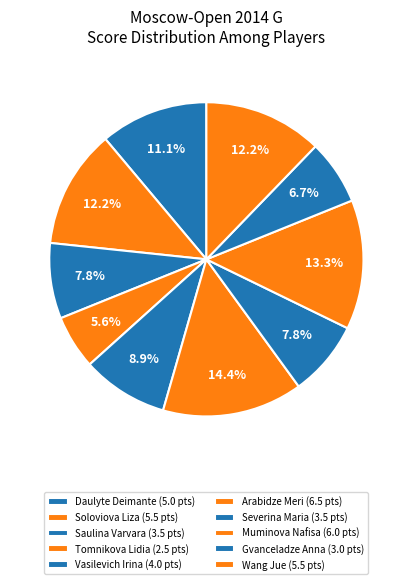

Is there any slice that represents more than half of the pie?

No